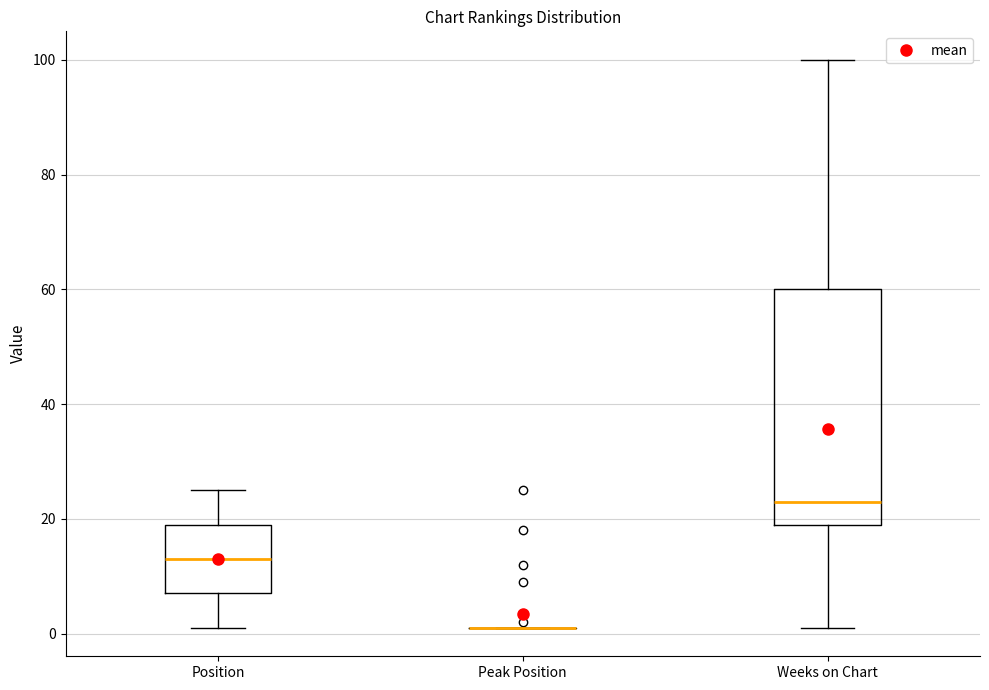

Reading left to right, transcribe this box plot: for each box, give where its median line is, the range the box spans, and where its two whiskers end, as read against the y-axis. The values are not printed on the chart, so give them approximately, as read against the axis.

Position: median 14, box 8 to 20, whiskers 2 to 26
Peak Position: box collapsed to a line at 2, whiskers 2 to 2
Weeks on Chart: median 24, box 20 to 60, whiskers 2 to 100